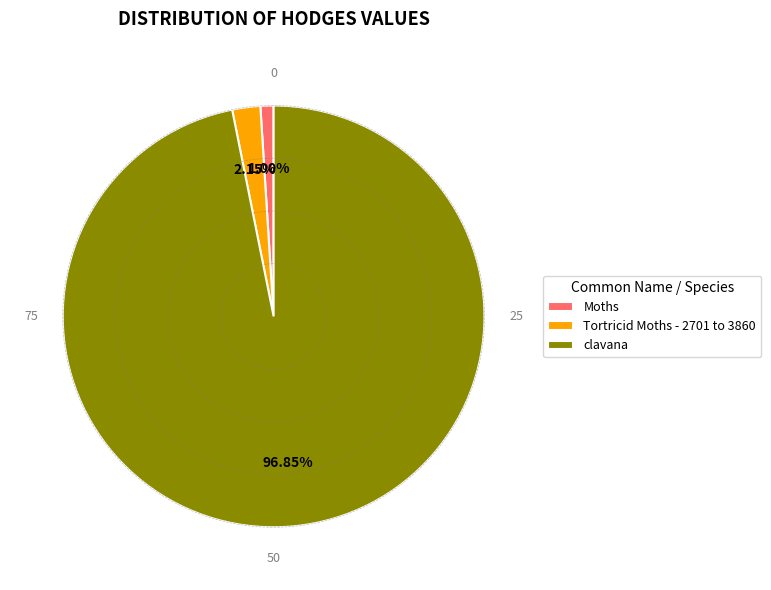

Rank the categories by value from highest to lowest.

clavana, Tortricid Moths - 2701 to 3860, Moths